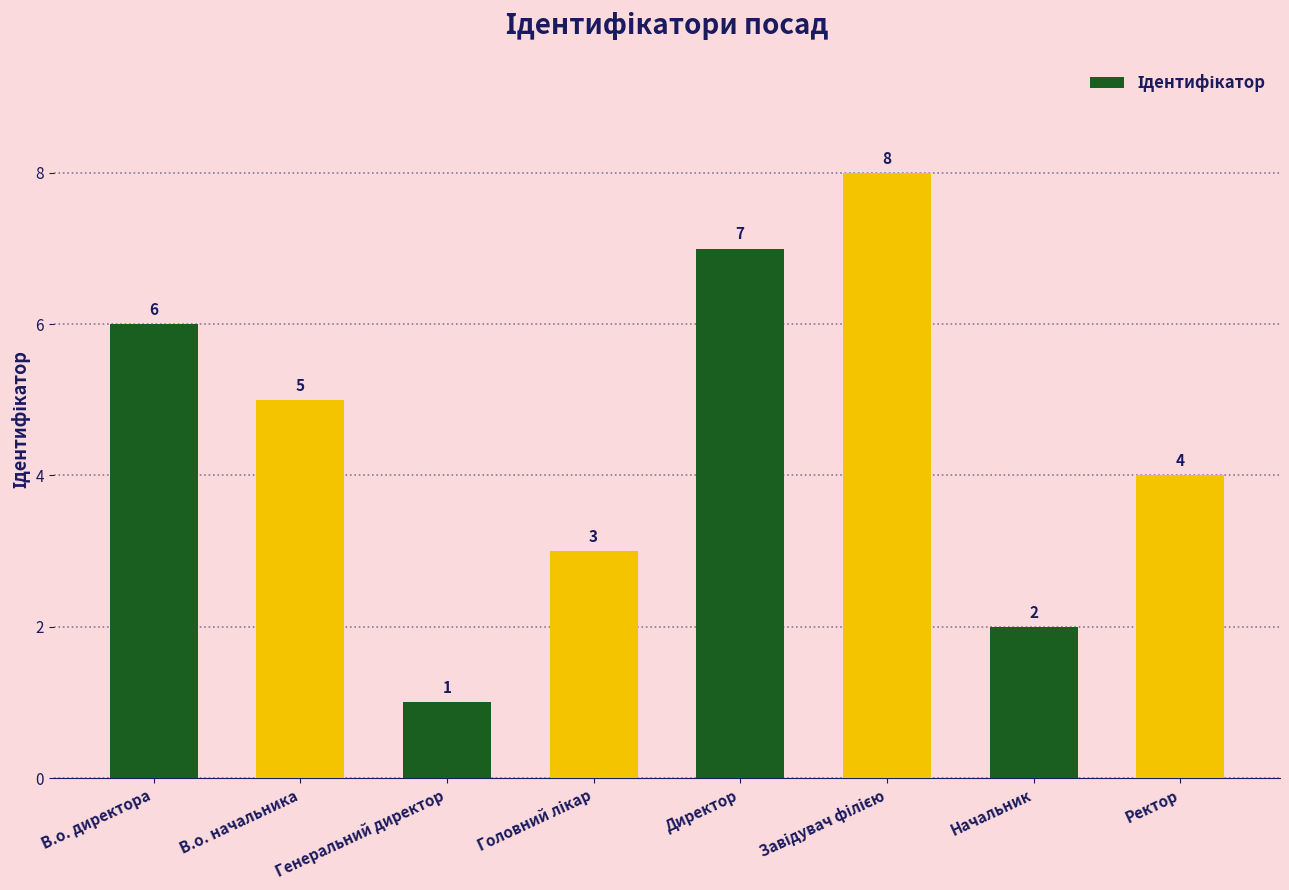

Count the values in the range 3 to 7.

5